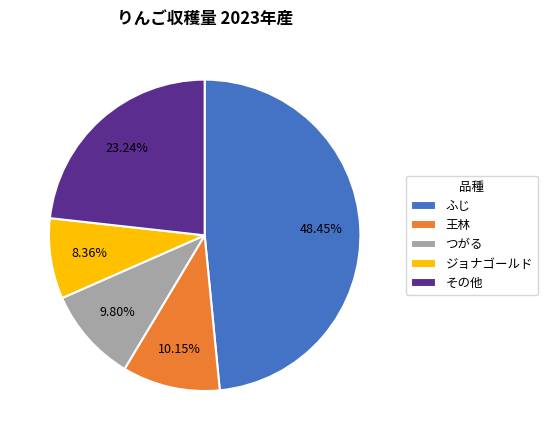

What is the total percentage of 王林 and ふじ?

58.6%